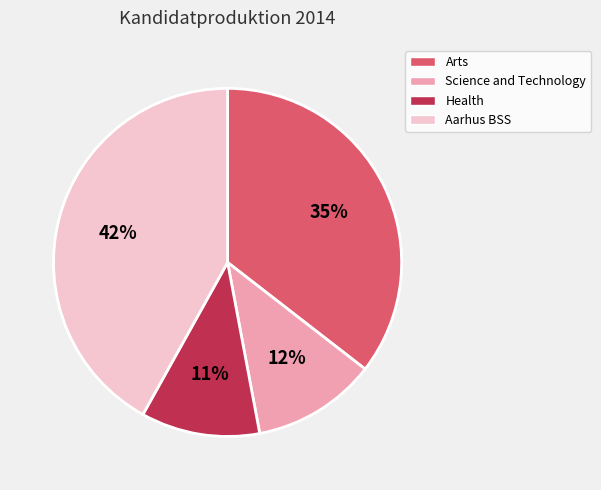

How many slices are in this pie chart?

4